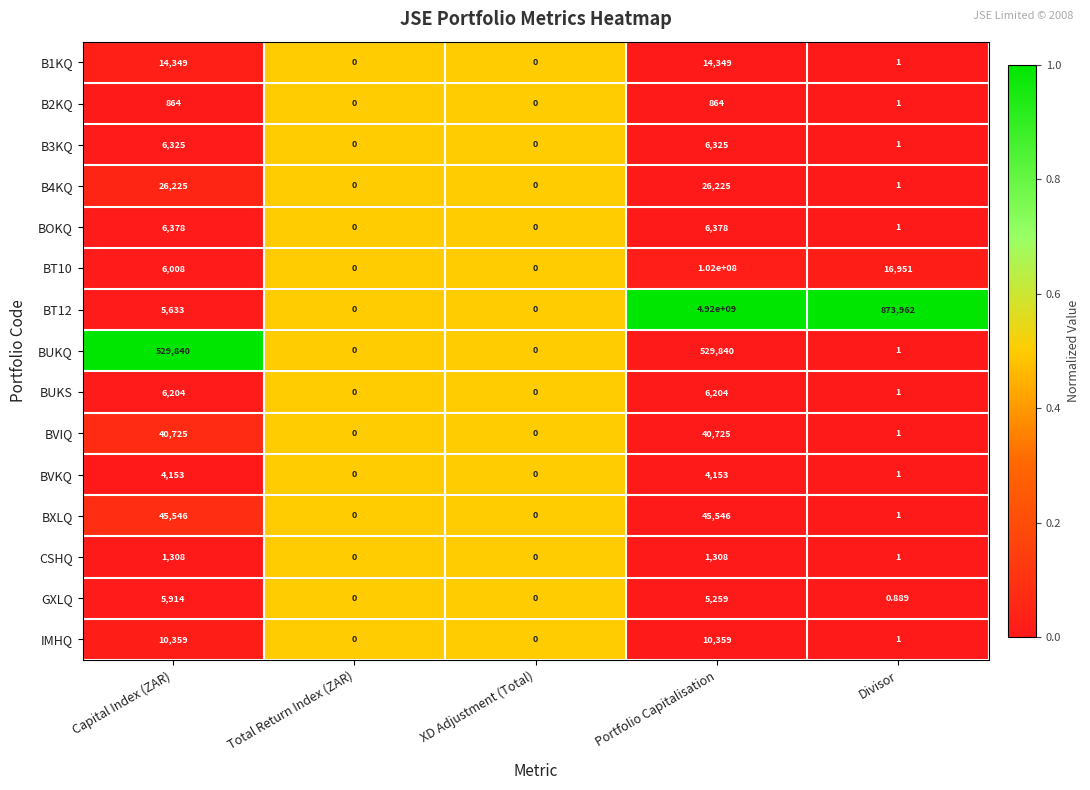

Which category has the highest value in the BT12 series?

Portfolio Capitalisation